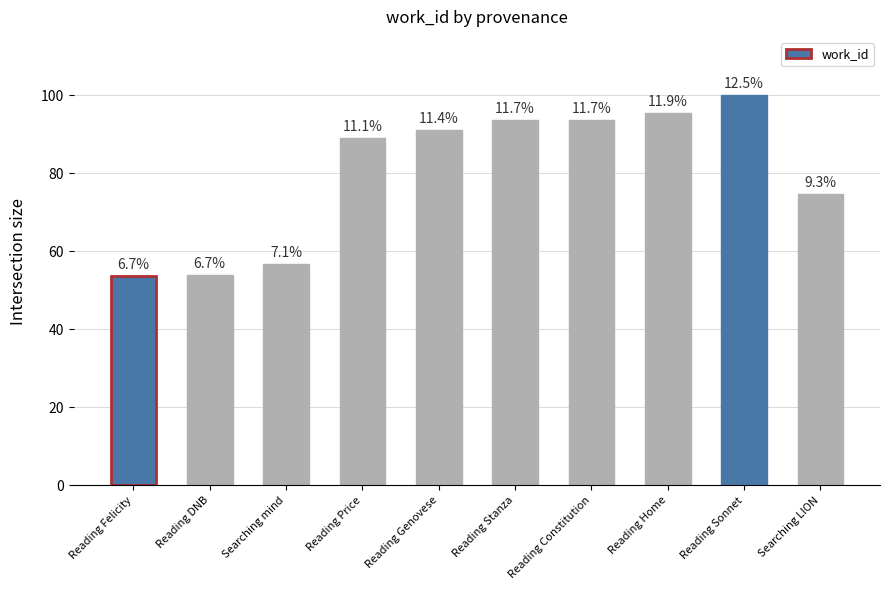

The value at Reading Price is 89.1. True or false?

True